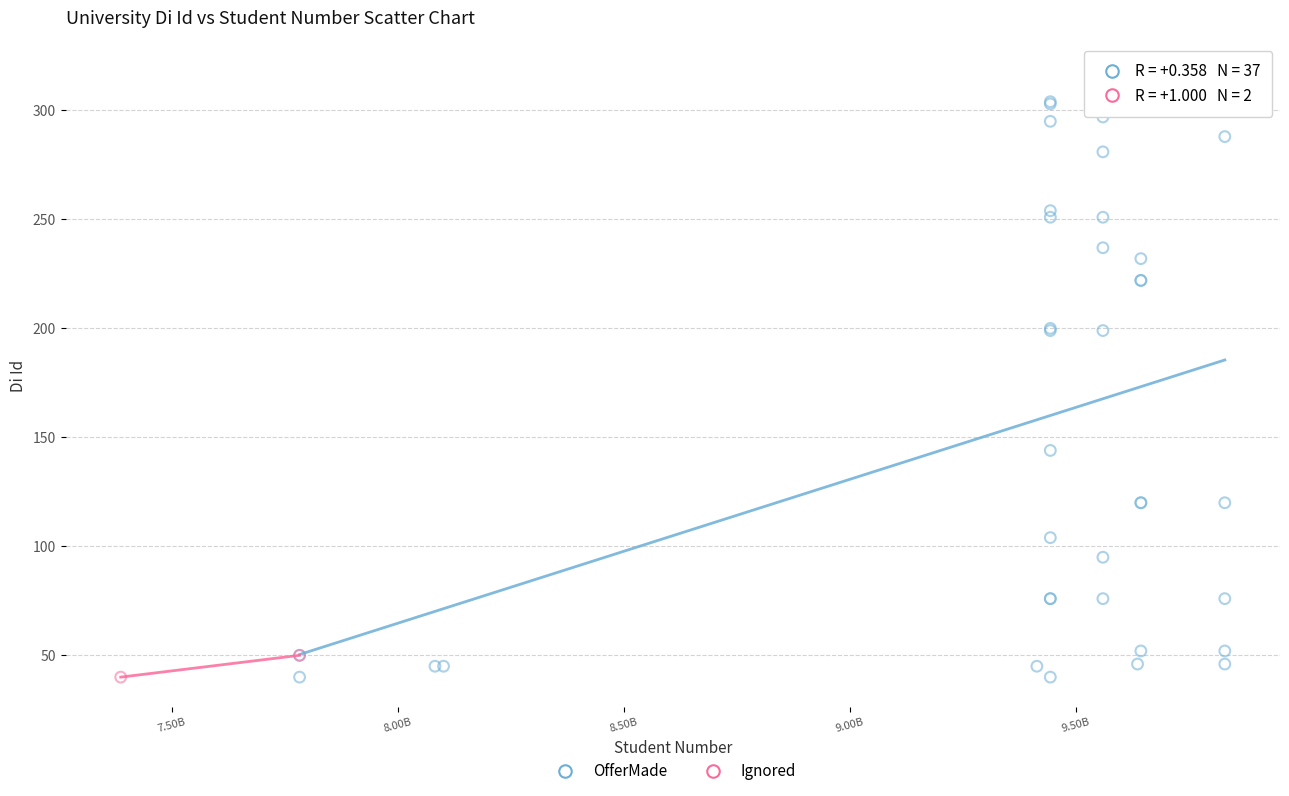

What are all the series names shown in the legend?

OfferMade, Ignored